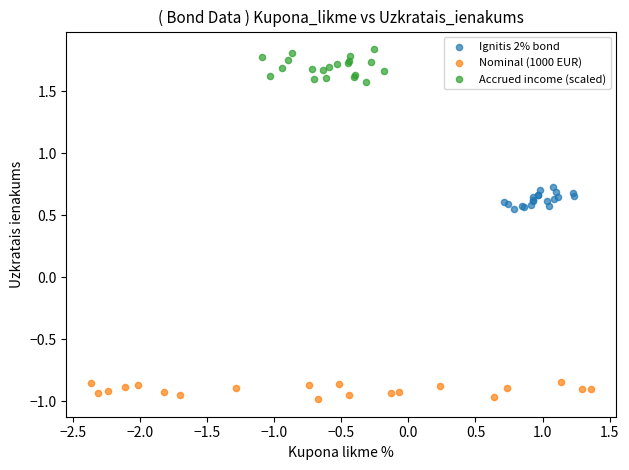

Which series reaches the minimum Y coordinate?

Nominal (1000 EUR)